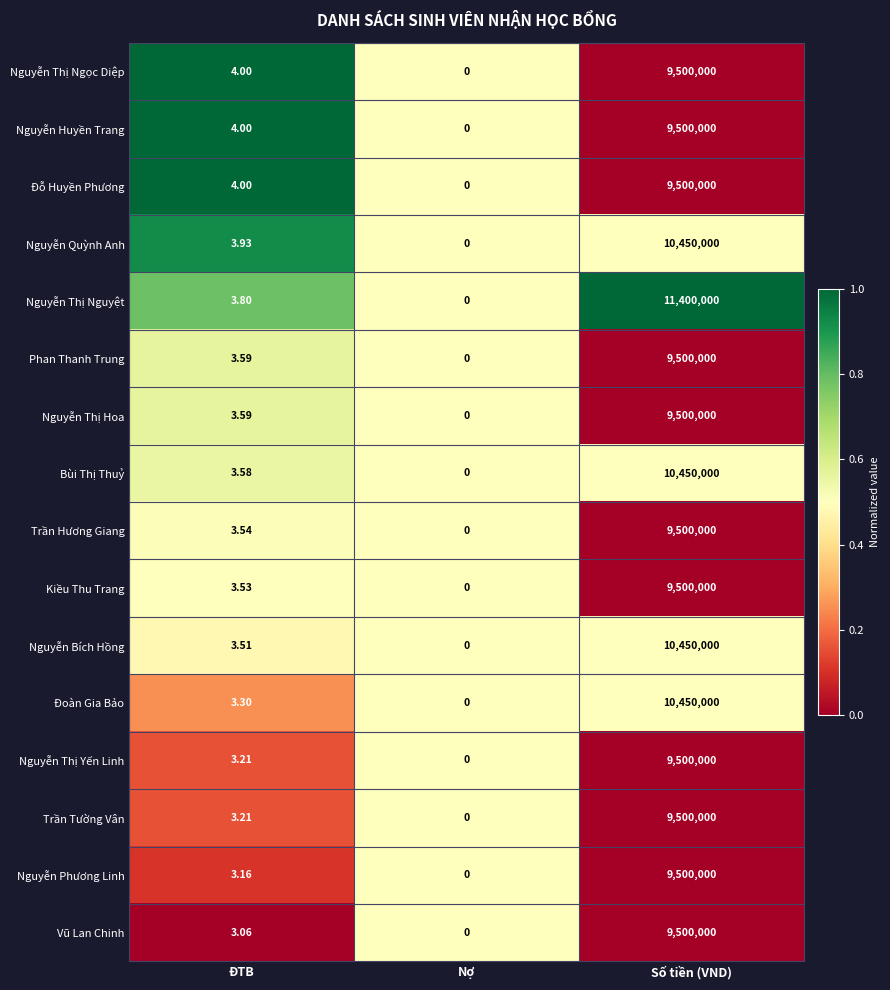

Rank the categories by Nguyễn Thị Nguyệt value from highest to lowest.

Số tiền (VND), ĐTB, Nợ